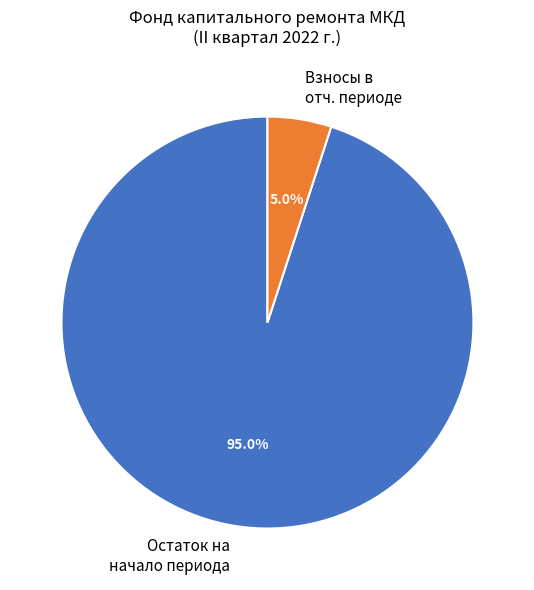

How many slices are in this pie chart?

2